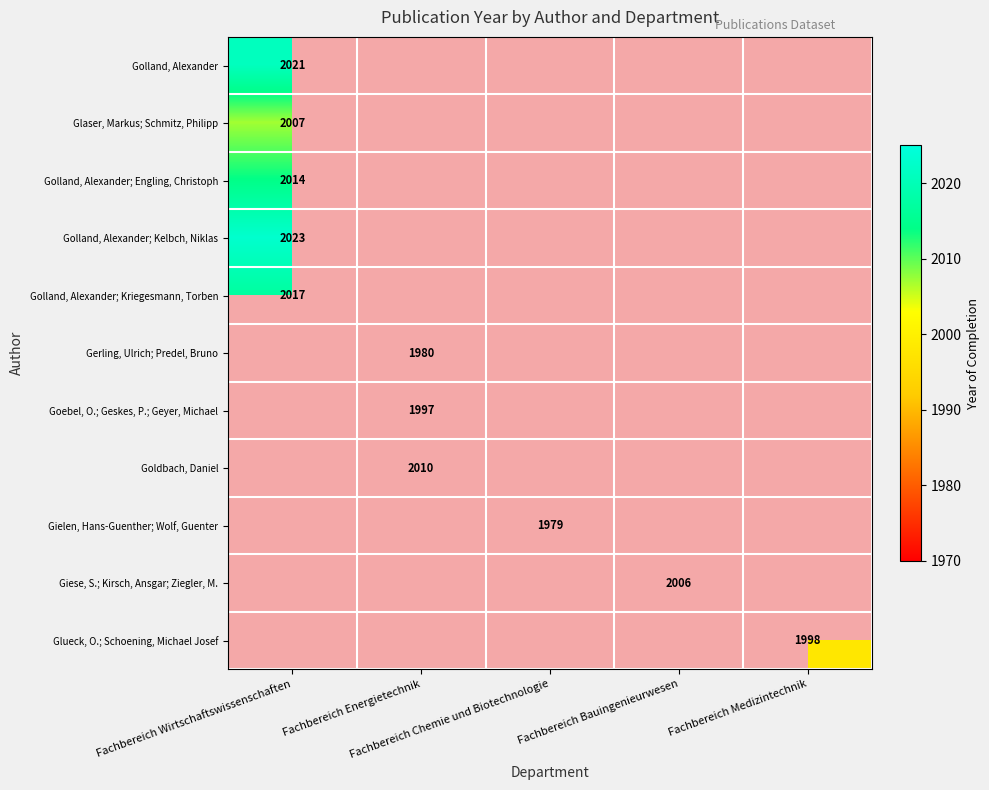

How many data points does each series have?

5